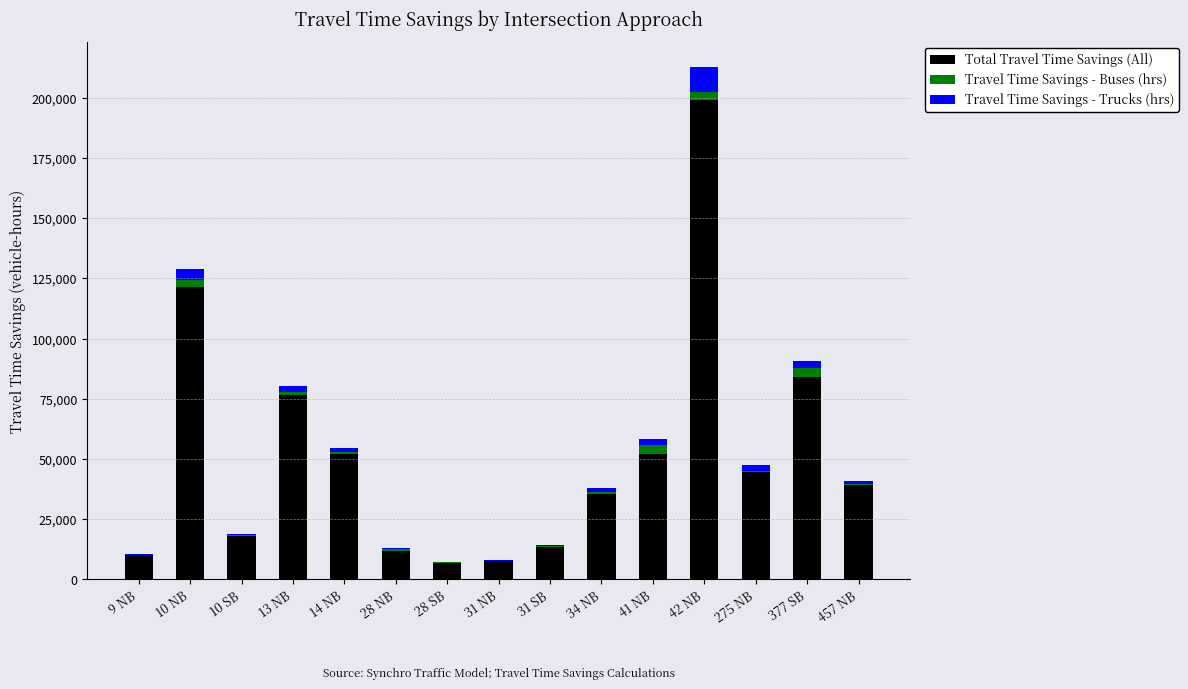

At which category is the sum across all series the highest?

42 NB